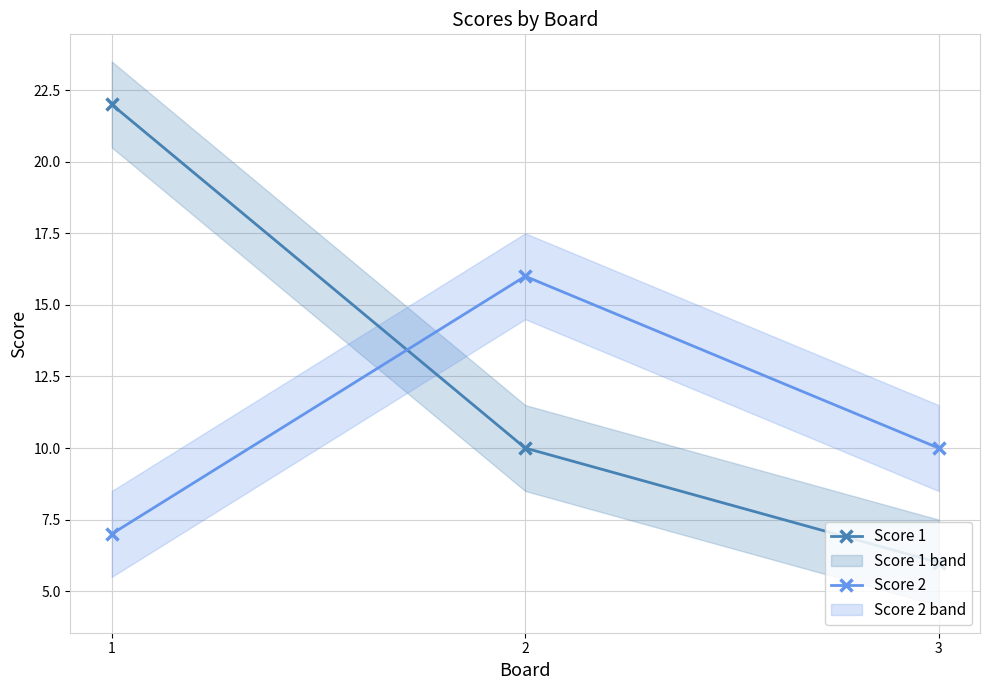

At which label is Score 2 closest to 11?

3